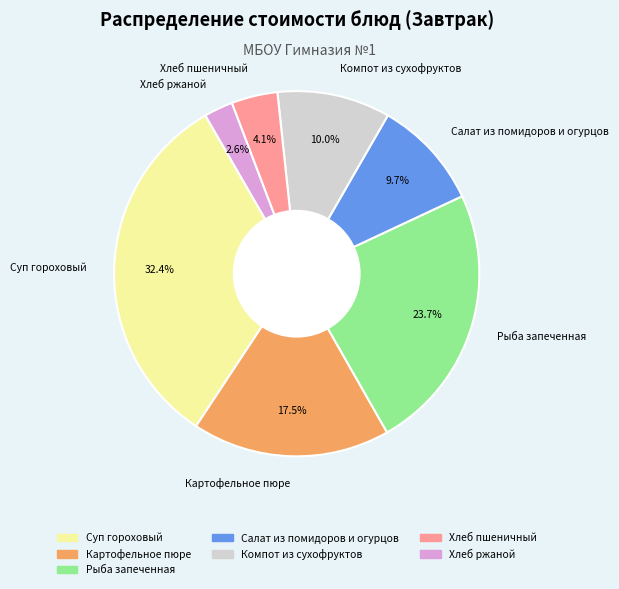

The Рыба запеченная slice represents 30% of the pie. True or false?

False